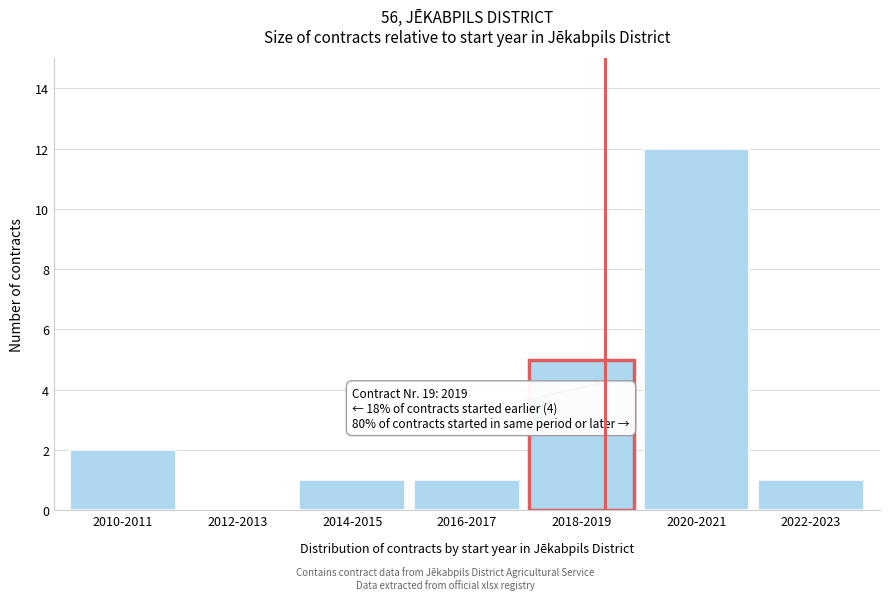

Reading left to right, list all the values displayed in this chart.

2010-2011=2	2012-2013=0	2014-2015=1	2016-2017=1	2018-2019=5	2020-2021=12	2022-2023=1